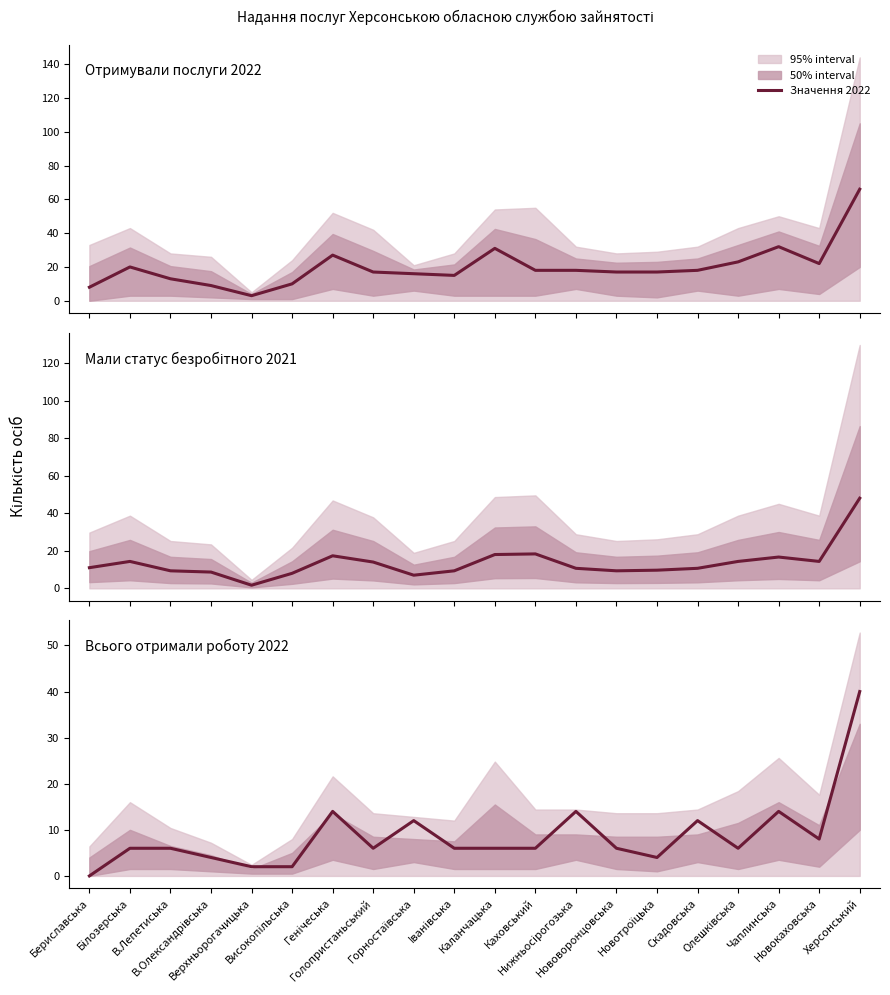

How many interior local peaks does the Мали статус безробітного 2021 series have?

4